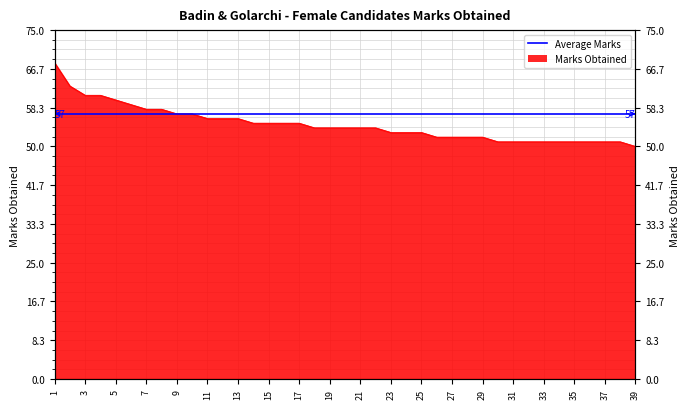

List the labels in order of value, smallest first.

39, 30, 31, 32, 33, 34, 35, 36, 37, 38, 26, 27, 28, 29, 23, 24, 25, 18, 19, 20, 21, 22, 14, 15, 16, 17, 11, 12, 13, 9, 10, 7, 8, 6, 5, 3, 4, 2, 1